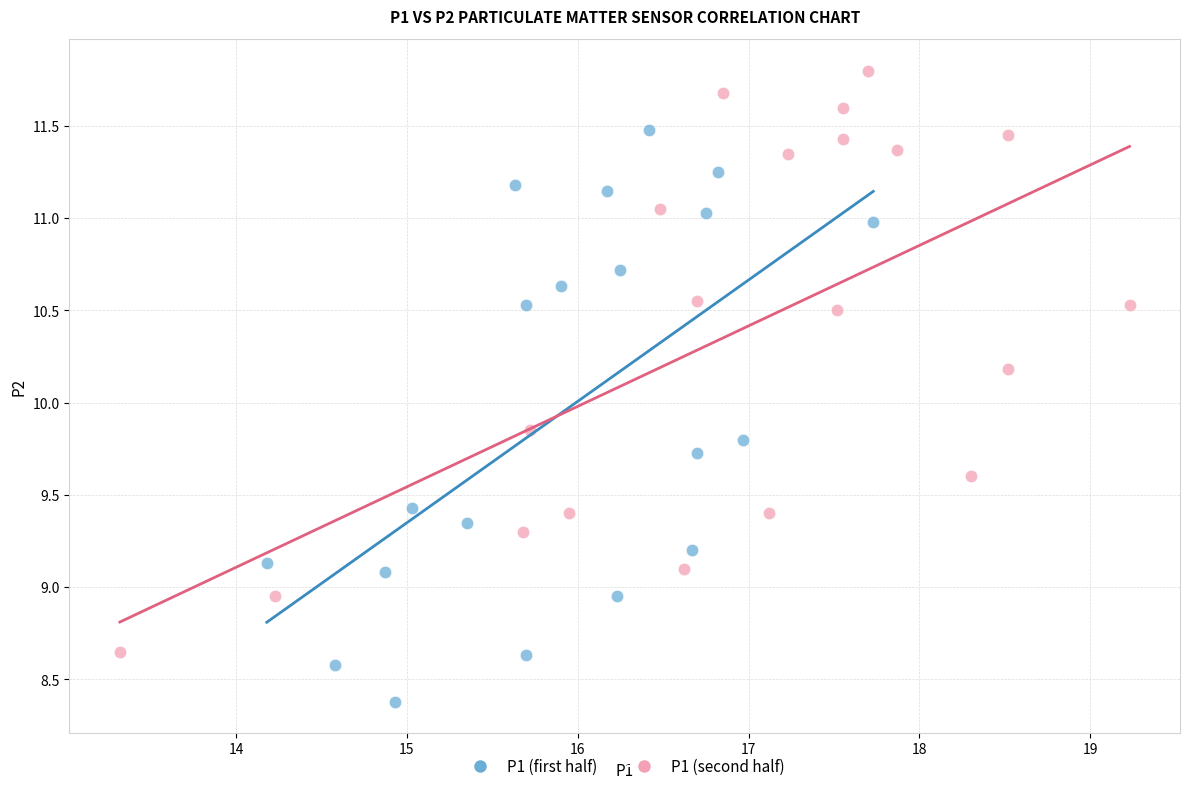

Which series contains the highest Y value?

P1 (second half)